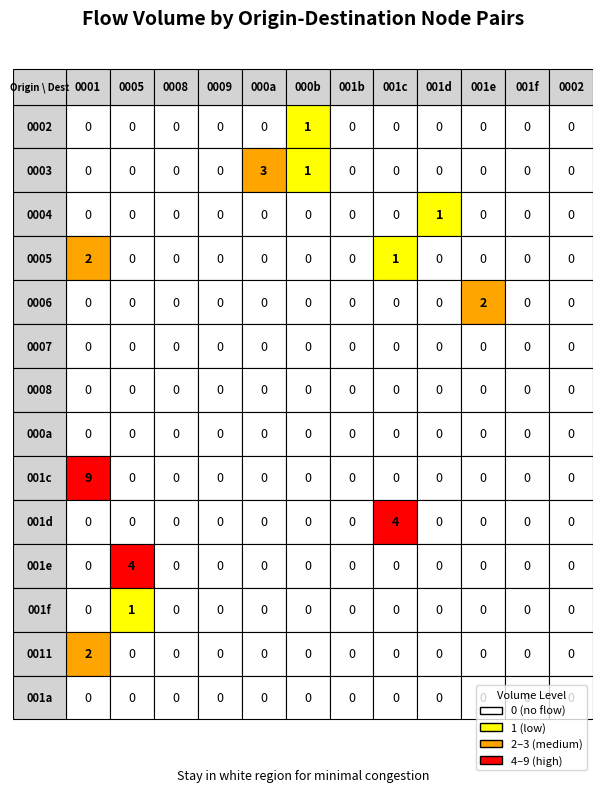

Reading left to right, transcribe all the data shown in this chart.

0002: 0	0	0	0	0	1	0	0	0	0	0	0
0003: 0	0	0	0	3	1	0	0	0	0	0	0
0004: 0	0	0	0	0	0	0	0	1	0	0	0
0005: 2	0	0	0	0	0	0	1	0	0	0	0
0006: 0	0	0	0	0	0	0	0	0	2	0	0
0007: 0	0	0	0	0	0	0	0	0	0	0	0
0008: 0	0	0	0	0	0	0	0	0	0	0	0
000a: 0	0	0	0	0	0	0	0	0	0	0	0
001c: 9	0	0	0	0	0	0	0	0	0	0	0
001d: 0	0	0	0	0	0	0	4	0	0	0	0
001e: 0	4	0	0	0	0	0	0	0	0	0	0
001f: 0	1	0	0	0	0	0	0	0	0	0	0
0011: 2	0	0	0	0	0	0	0	0	0	0	0
001a: 0	0	0	0	0	0	0	0	0	0	0	0